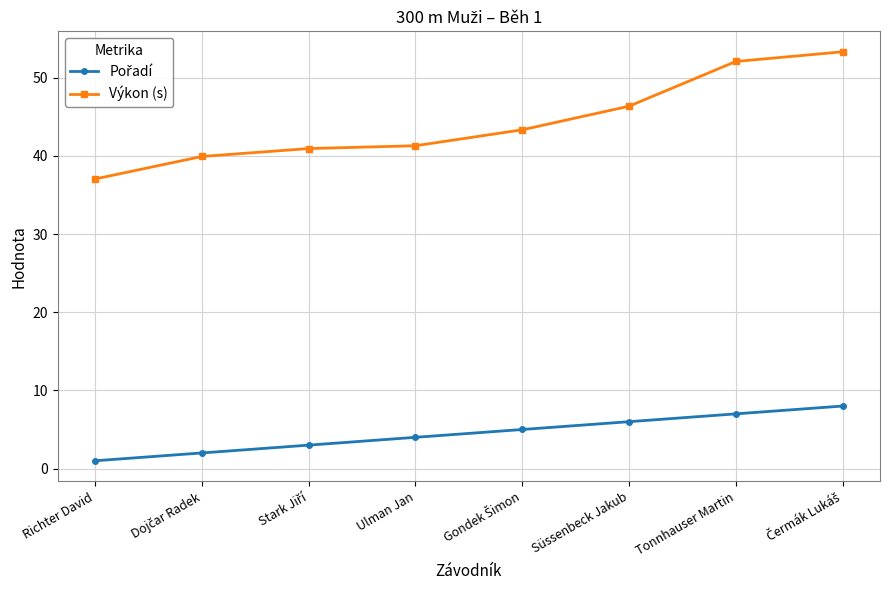

At which label does Výkon (s) reach its minimum?

Richter David